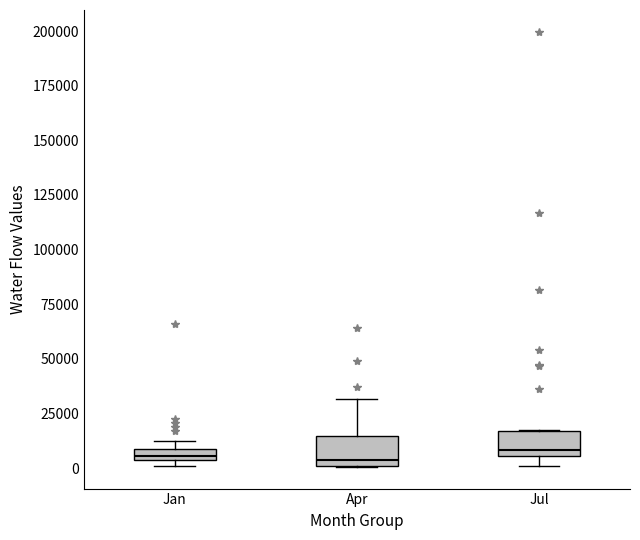

Where is the upper edge of the box for Jan on the y-axis? The values are not printed on the chart, so give them approximately, as read against the axis.

10000